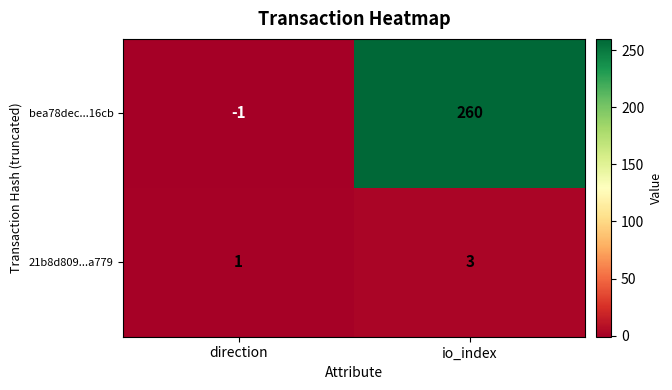

At which label is bea78dec...16cb closest to 129?

direction